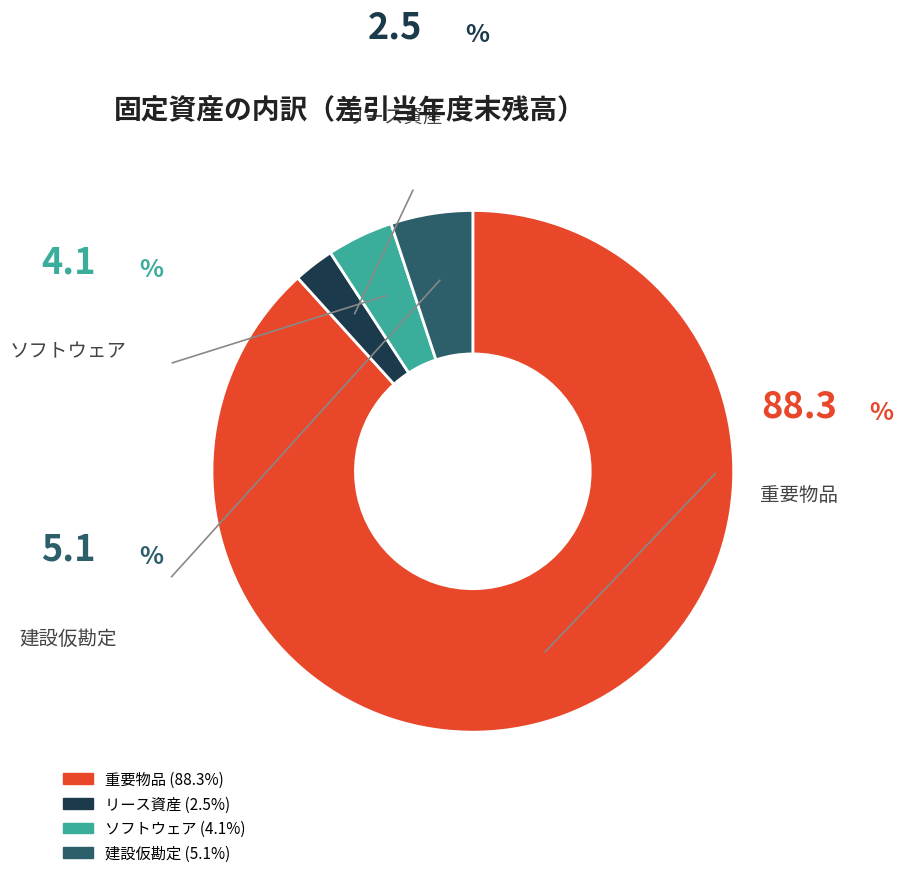

Rank the categories by value from highest to lowest.

重要物品, 建設仮勘定, ソフトウェア, リース資産